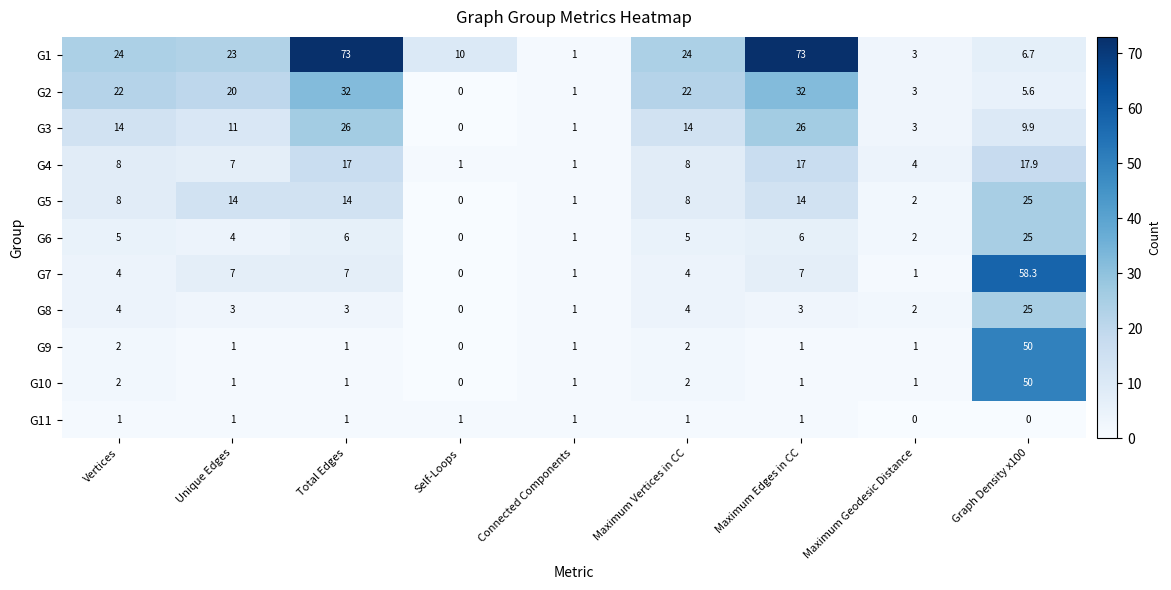

Which series changed the most between Unique Edges and Graph Density x100?

G7